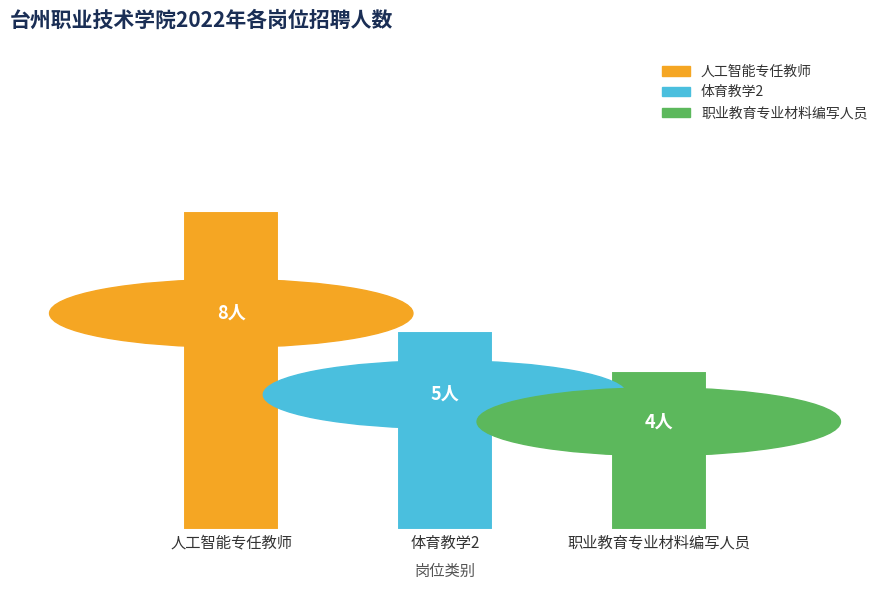

Are the bars horizontal?

No